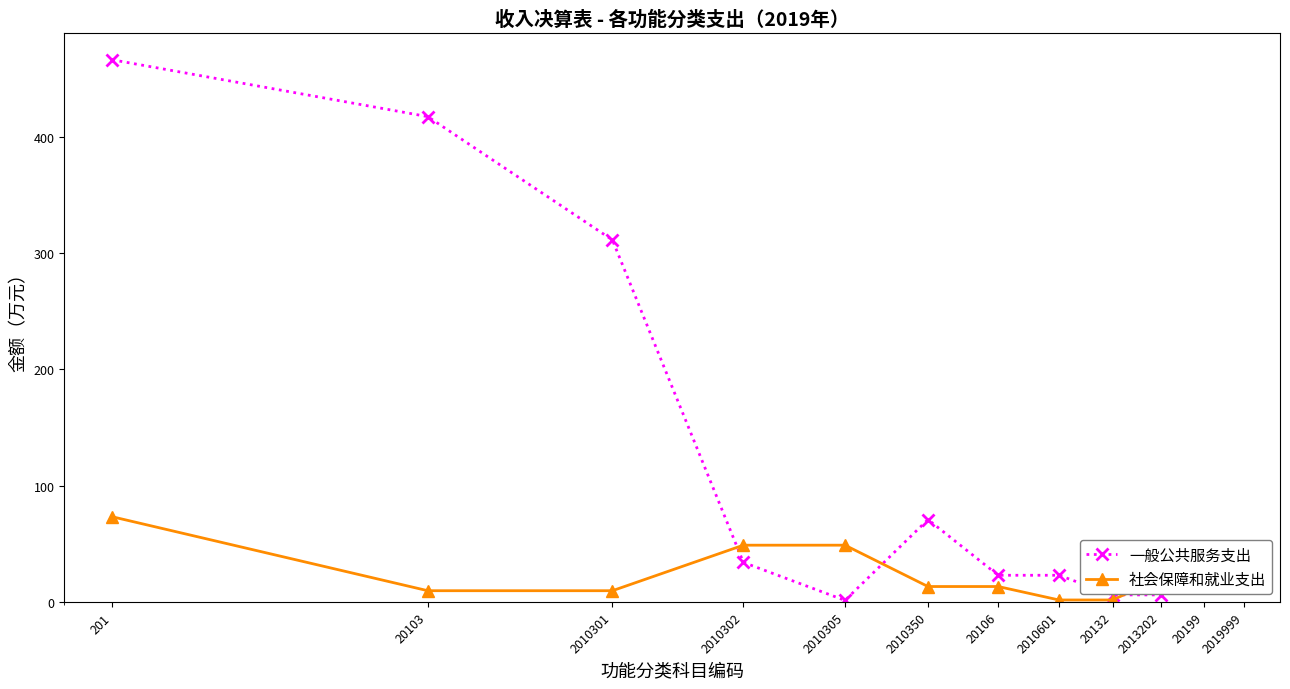

Count the number of categories in the chart.

12